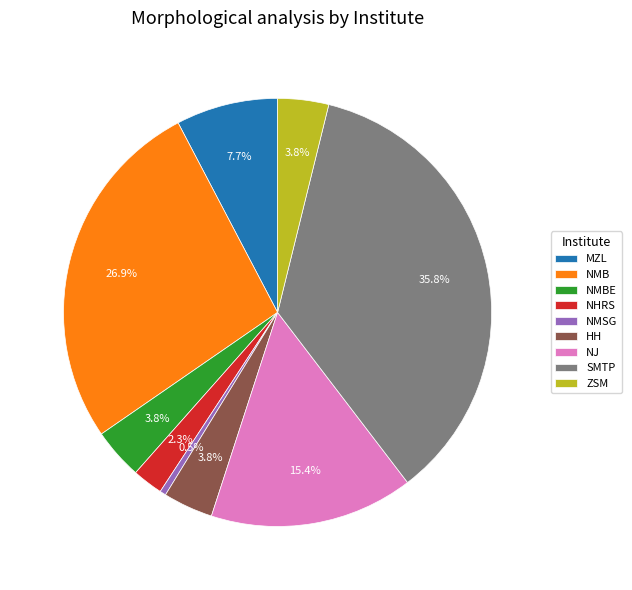

To the nearest percent, what is the difference between the SMTP and ZSM slice percentages?

32%